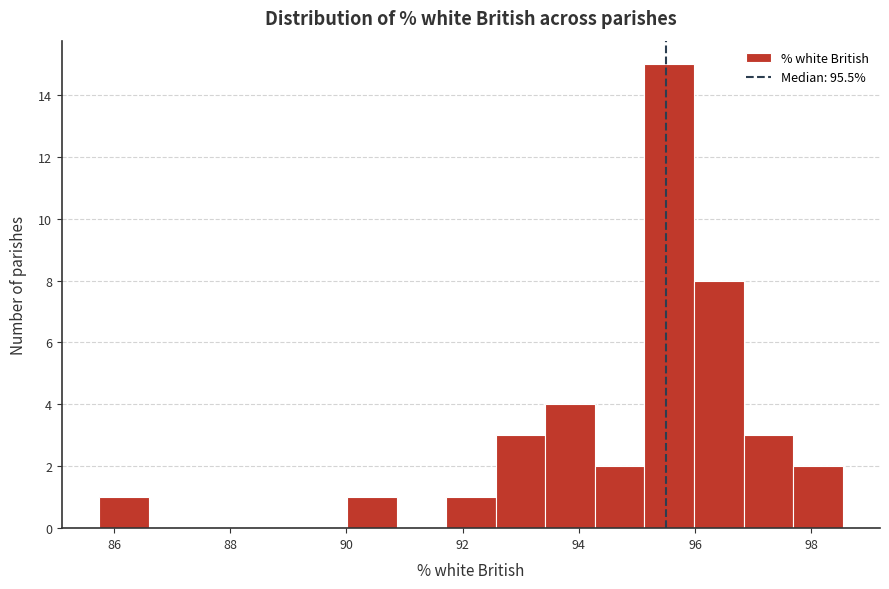

Reading left to right, list every bar in this chart as the range it spans on the x-axis followed by its height. Neither the bar edges nor the heights are printed on the chart, so give them approximately, as read against the axes.

85.8 to 86.6: 1
86.6 to 87.4: 0
87.4 to 88.4: 0
88.4 to 89.2: 0
89.2 to 90.0: 0
90.0 to 90.8: 1
90.8 to 91.8: 0
91.8 to 92.6: 1
92.6 to 93.4: 3
93.4 to 94.2: 4
94.2 to 95.2: 2
95.2 to 96.0: 15
96.0 to 96.8: 8
96.8 to 97.6: 3
97.6 to 98.6: 2